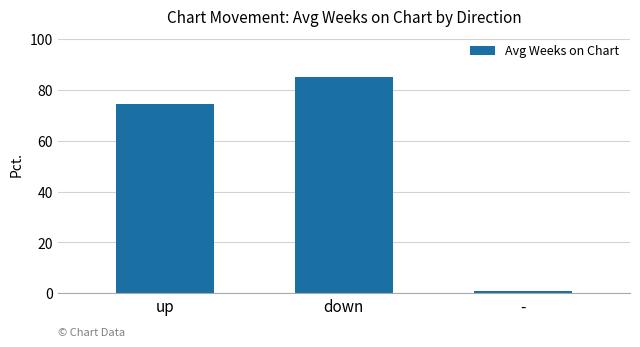

Does the chart contain stacked bars?

No